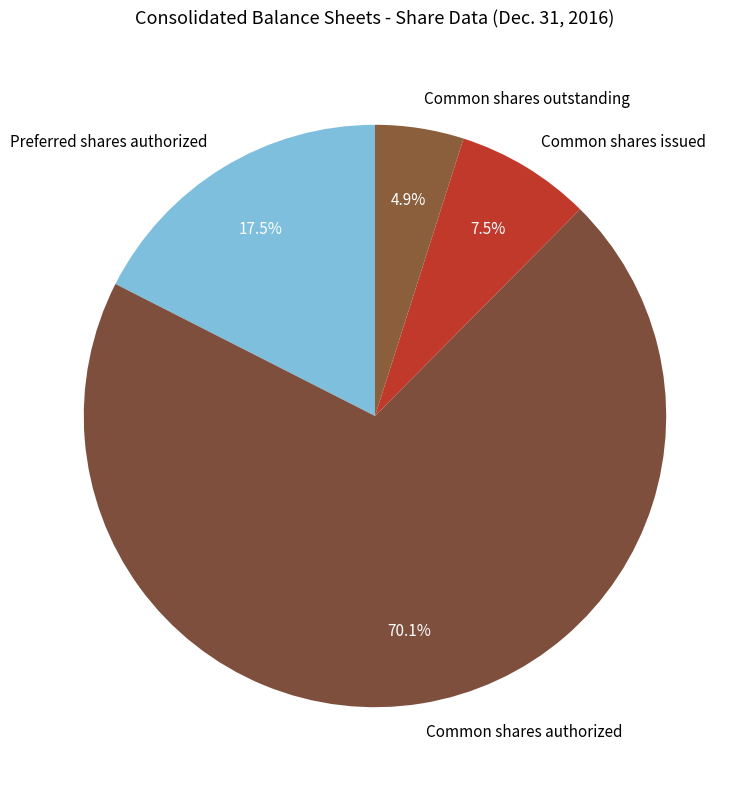

Which slice is the smallest?

Common shares outstanding